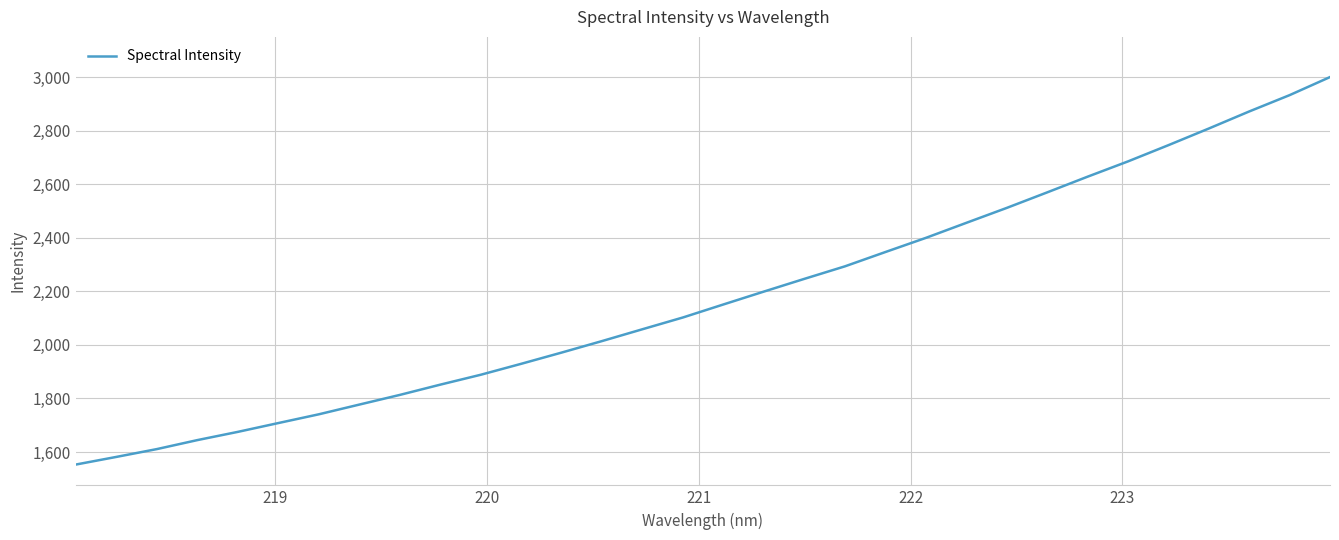

What is the difference between the maximum and minimum values?

1446.5